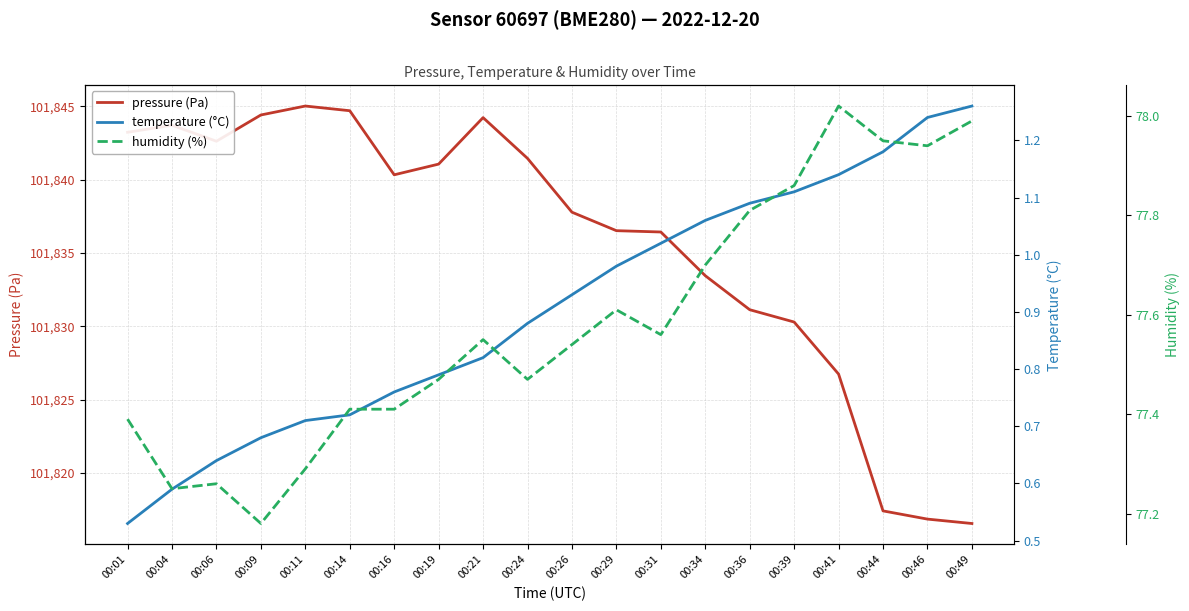

What is the value of the pressure (Pa) point at the 1st from the left?

101843.2